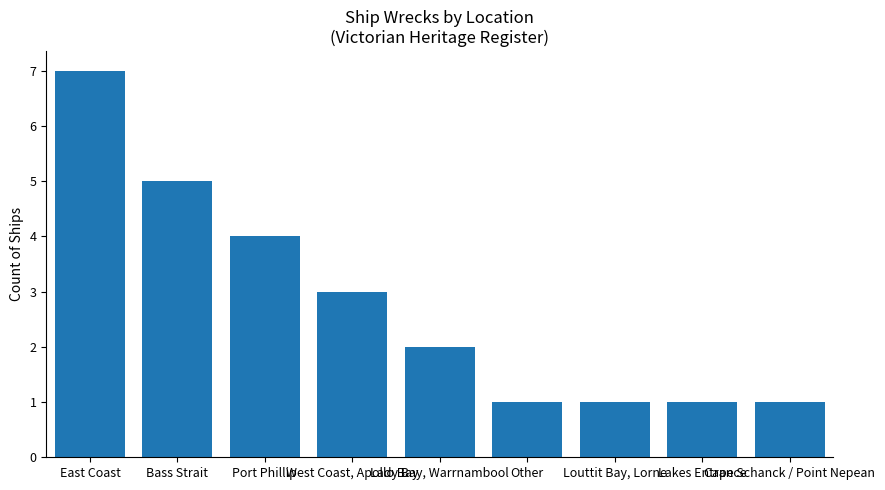

How many values are between 1 and 4?

7